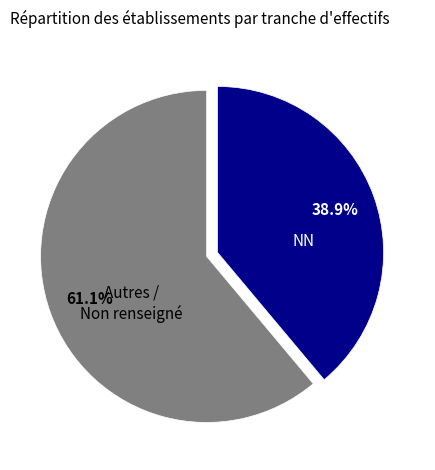

How many segments does this pie chart have?

2